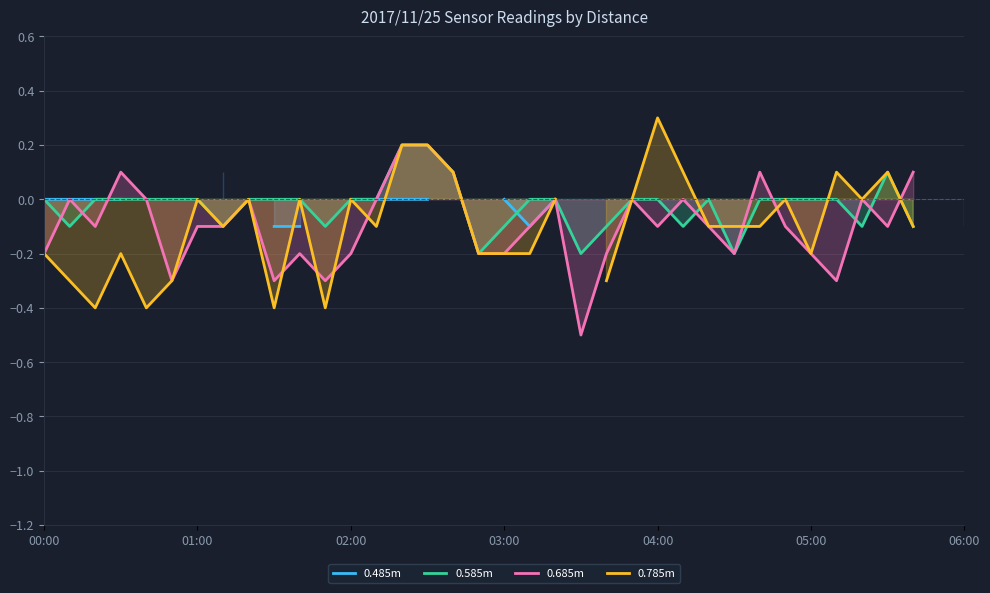

Which has a higher value, 27 or 33?

33